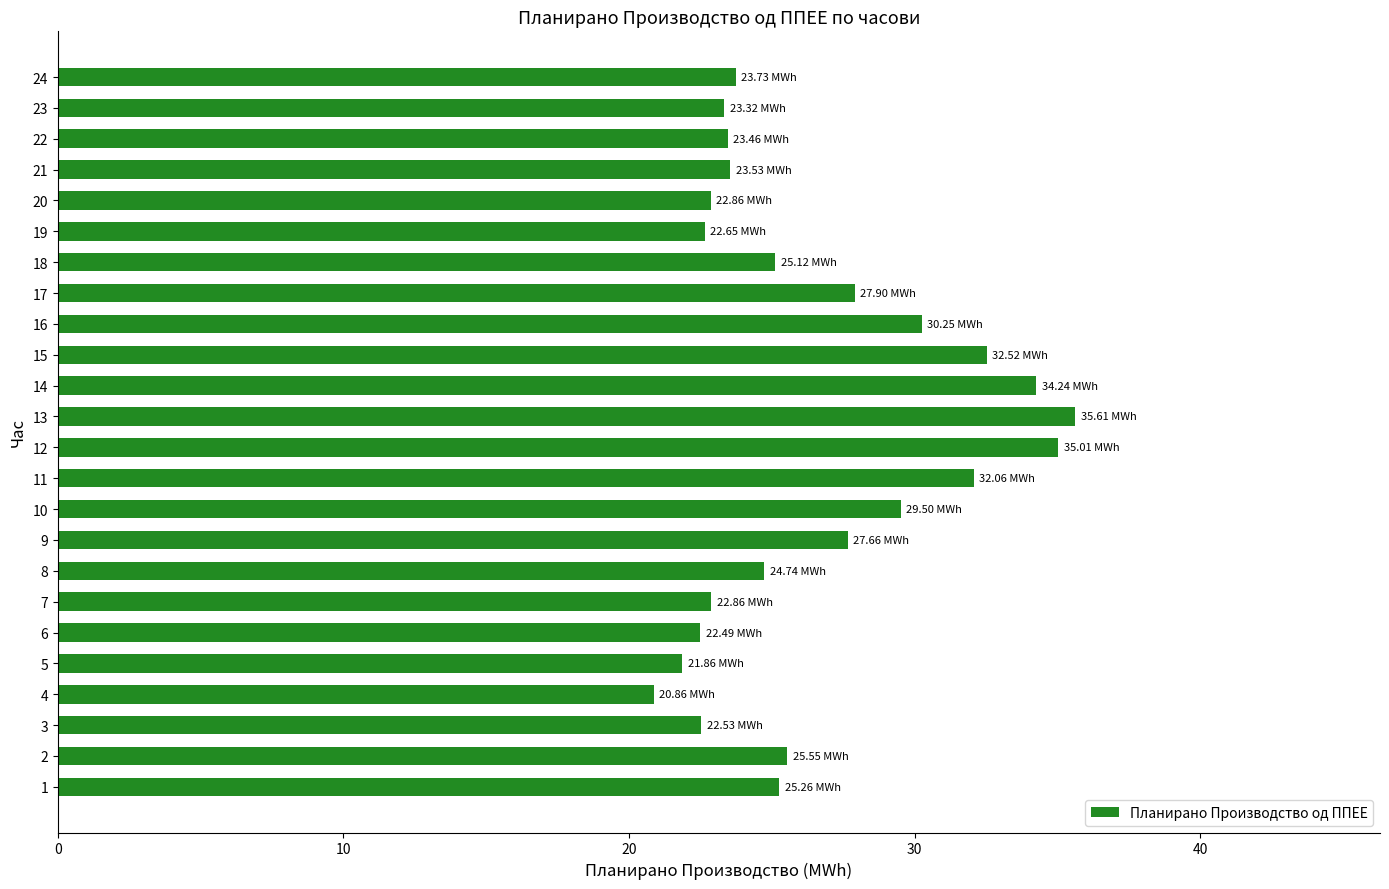

Are the bars horizontal?

Yes